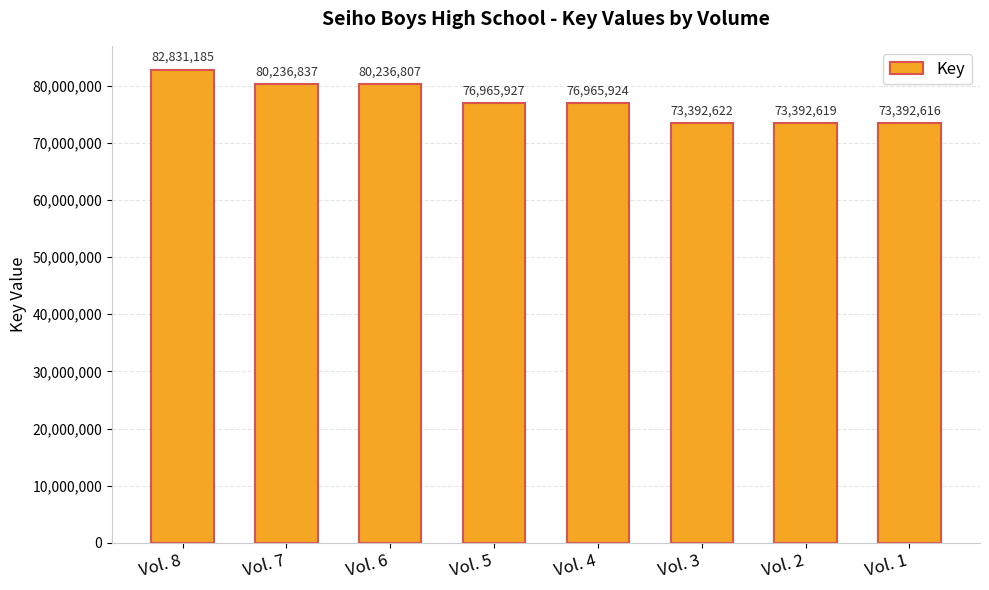

Which label corresponds to the largest value in the chart?

Vol. 8